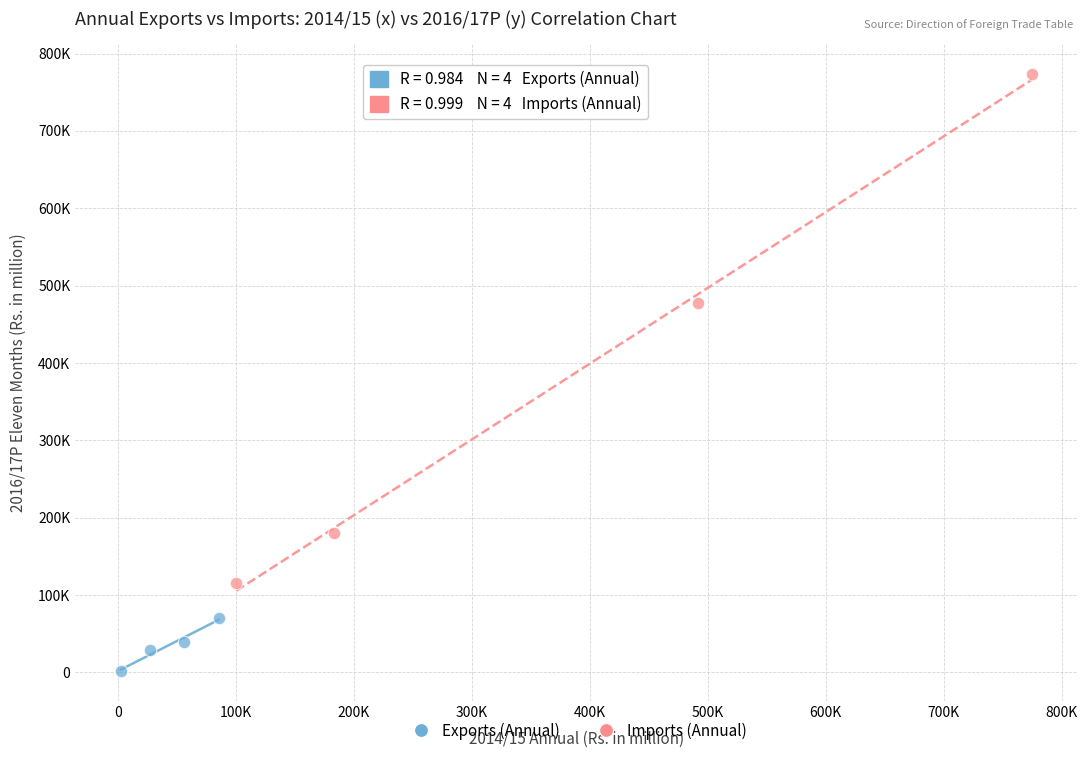

What are all the series names shown in the legend?

Exports (Annual), Imports (Annual)